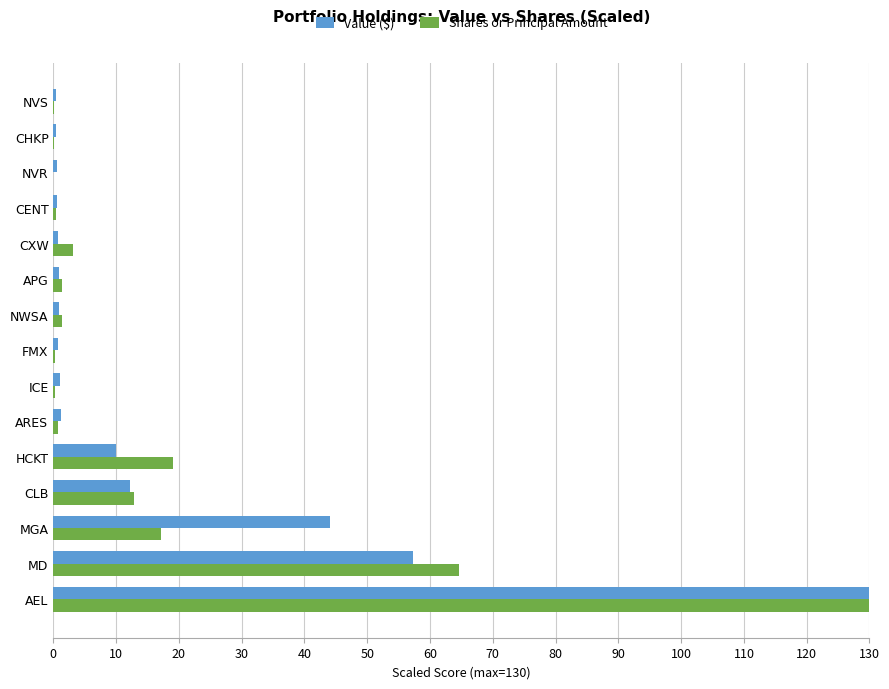

What is the sum of all Value ($) values?

261.3